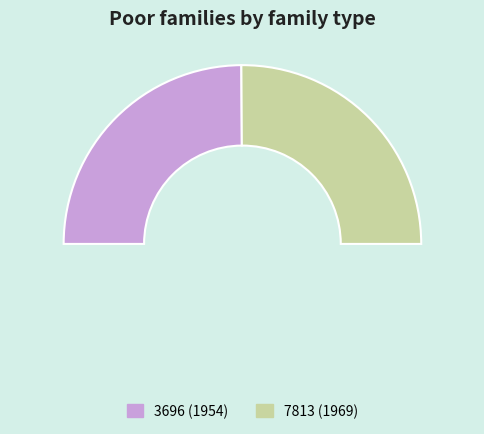

How many slices are in this pie chart?

2